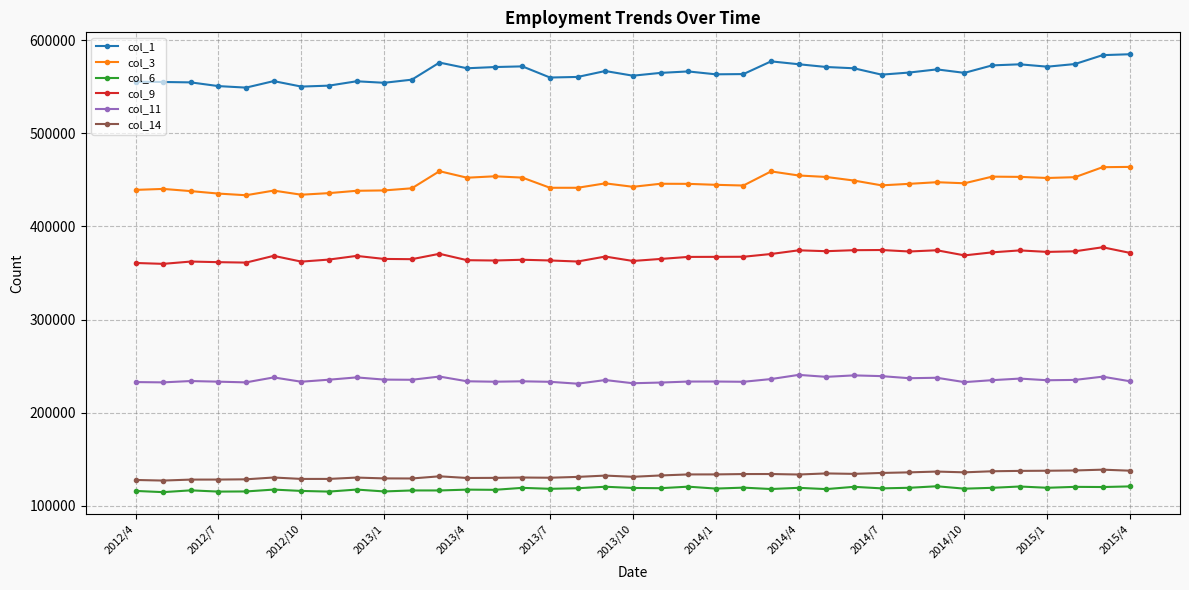

What is the sum of all col_6 values?

4377842